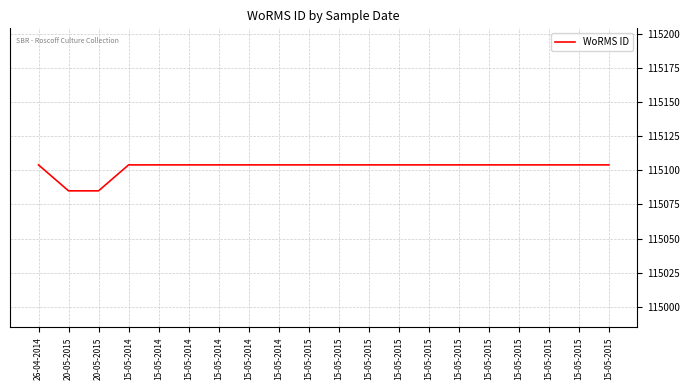

Does the chart have visible grid lines?

Yes